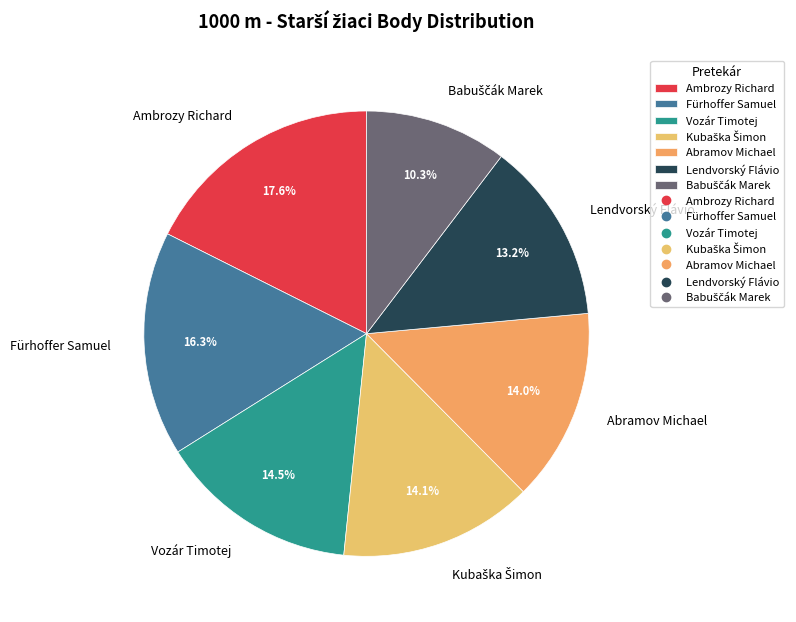

What percentage is the Ambrozy Richard slice, to the nearest percent?

18%